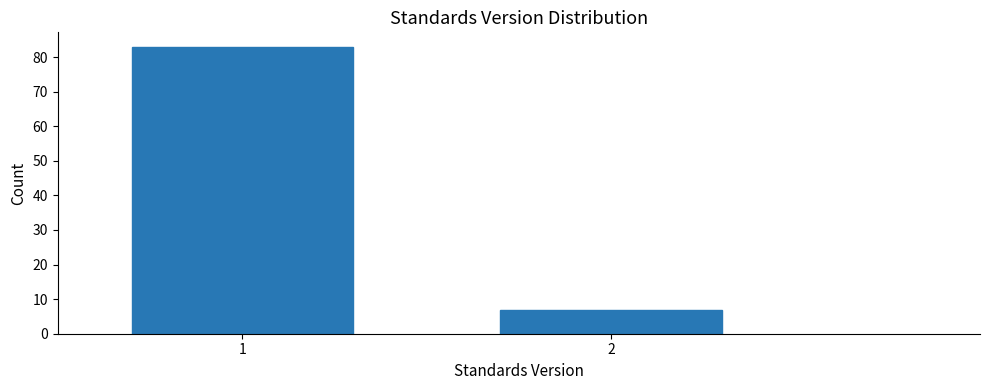

Reading left to right, extract all data points from this chart.

83	7